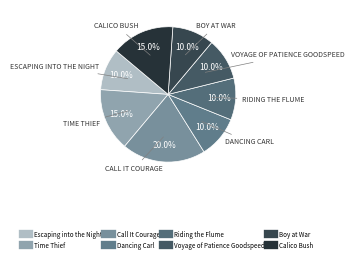

Count the number of slices in the pie.

8